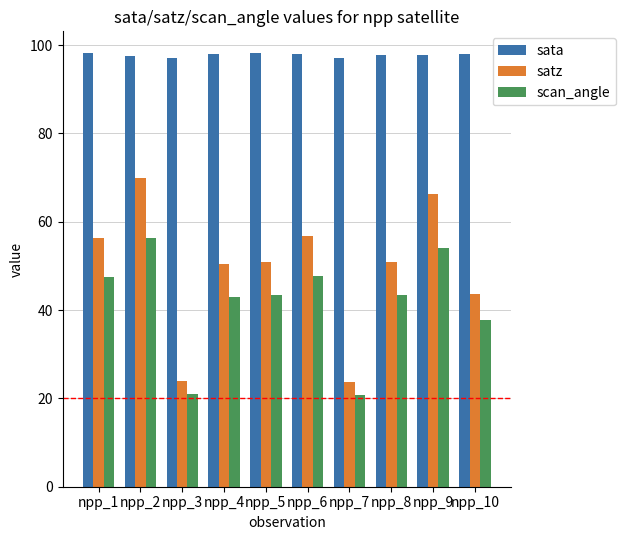

What is the total value across all series at npp_7?

141.7